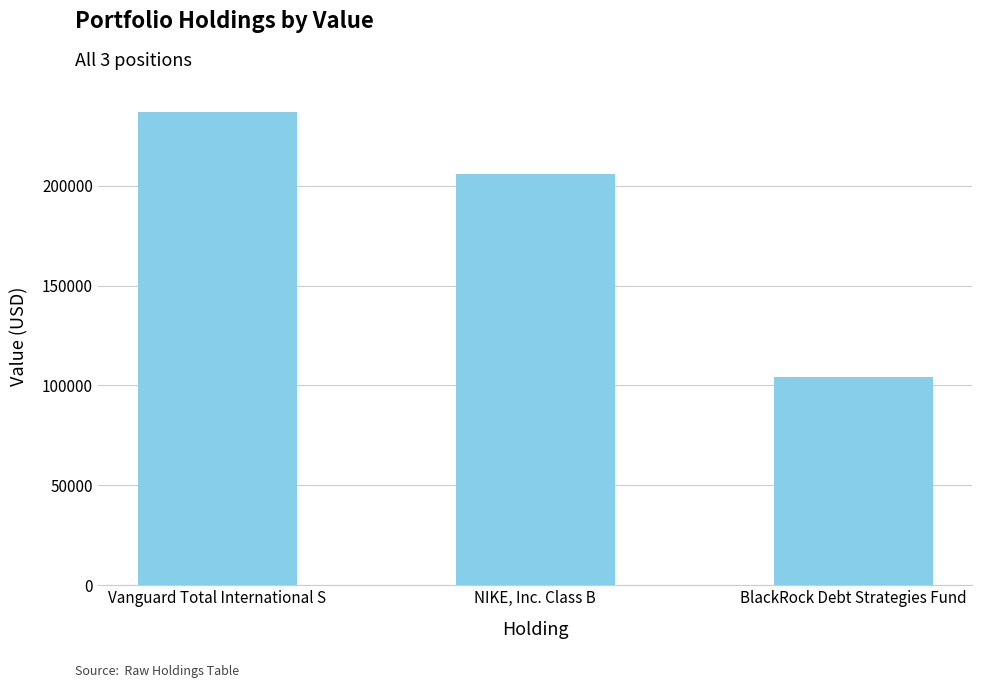

Which label corresponds to the largest value in the chart?

Vanguard Total International S